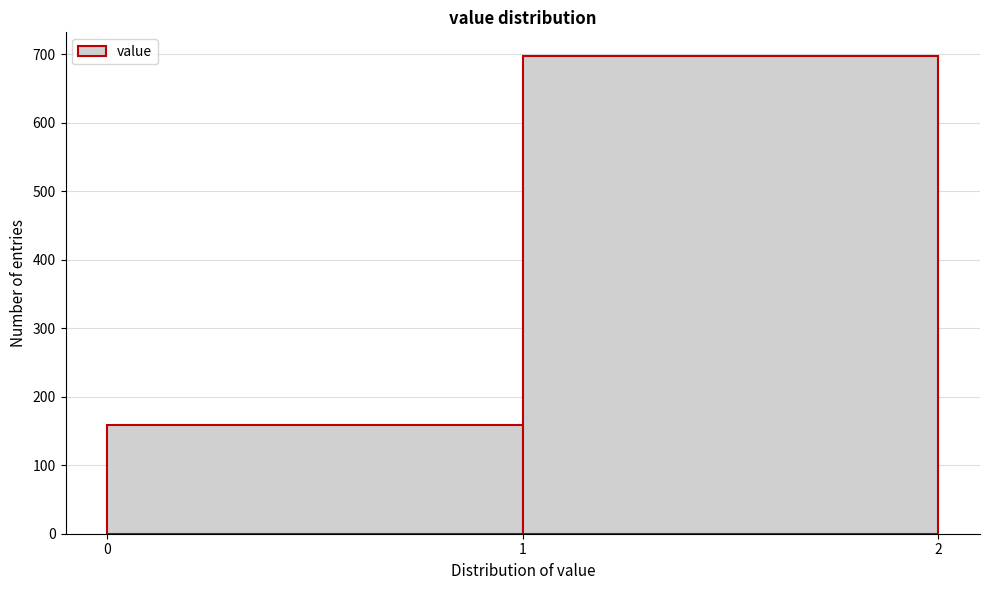

What is the height of the bar covering 0 to 1 on the x-axis? The values are not printed on the chart, so give them approximately, as read against the axis.

160